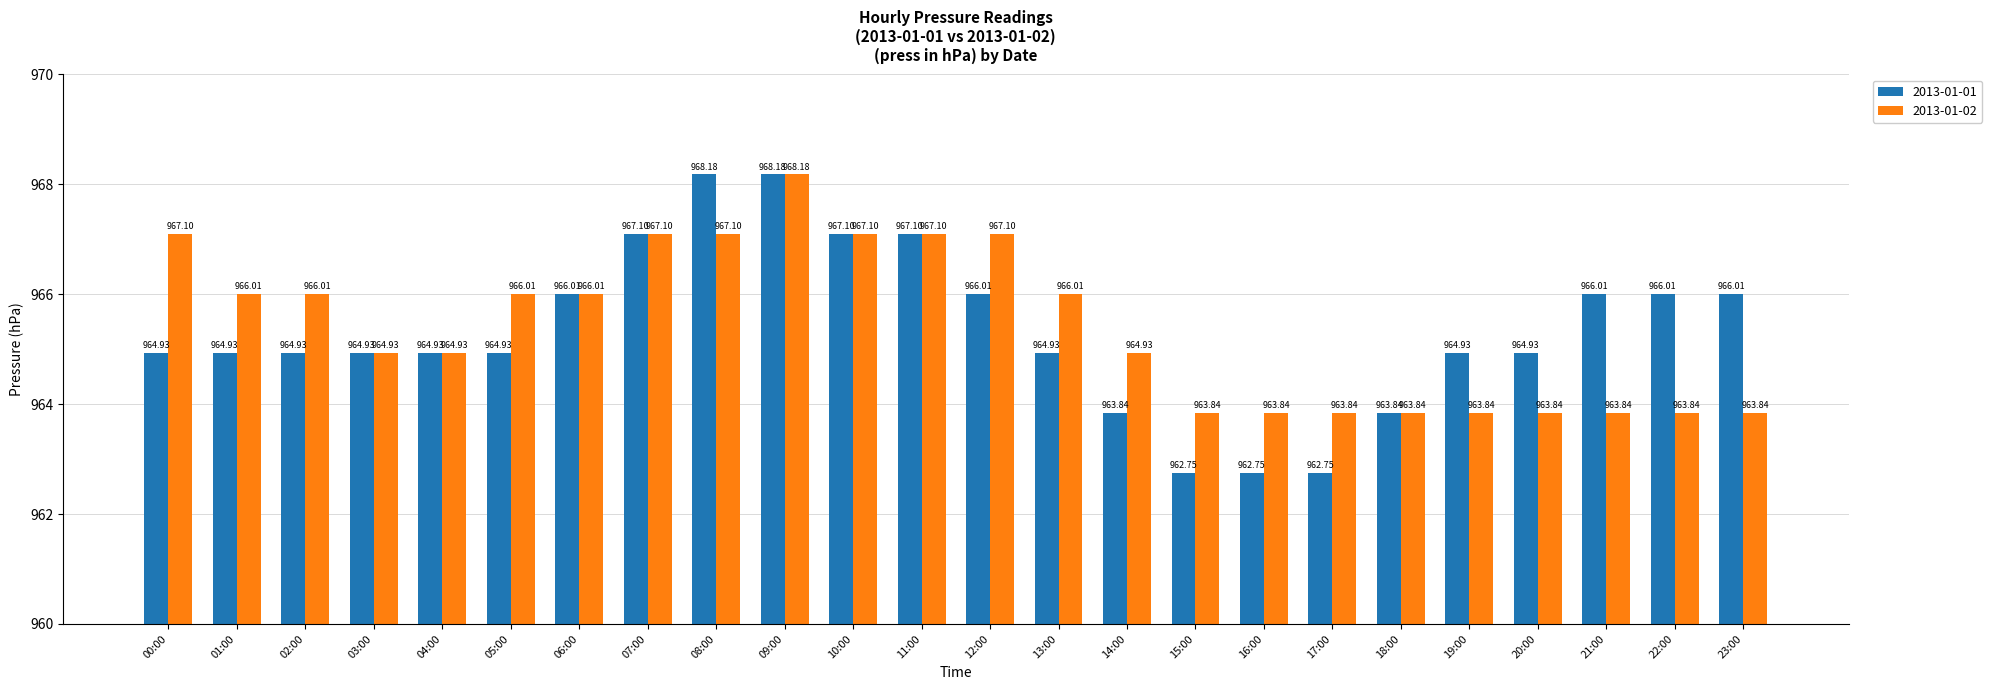

What is the total value across all series at 11:00?

1934.2